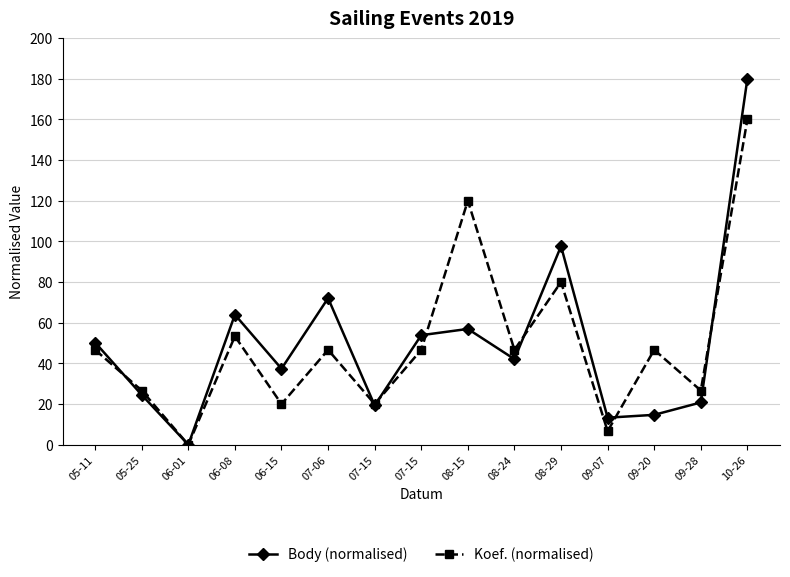

Rank the series by their maximum value, from lowest to highest.

Koef. (normalised), Body (normalised)